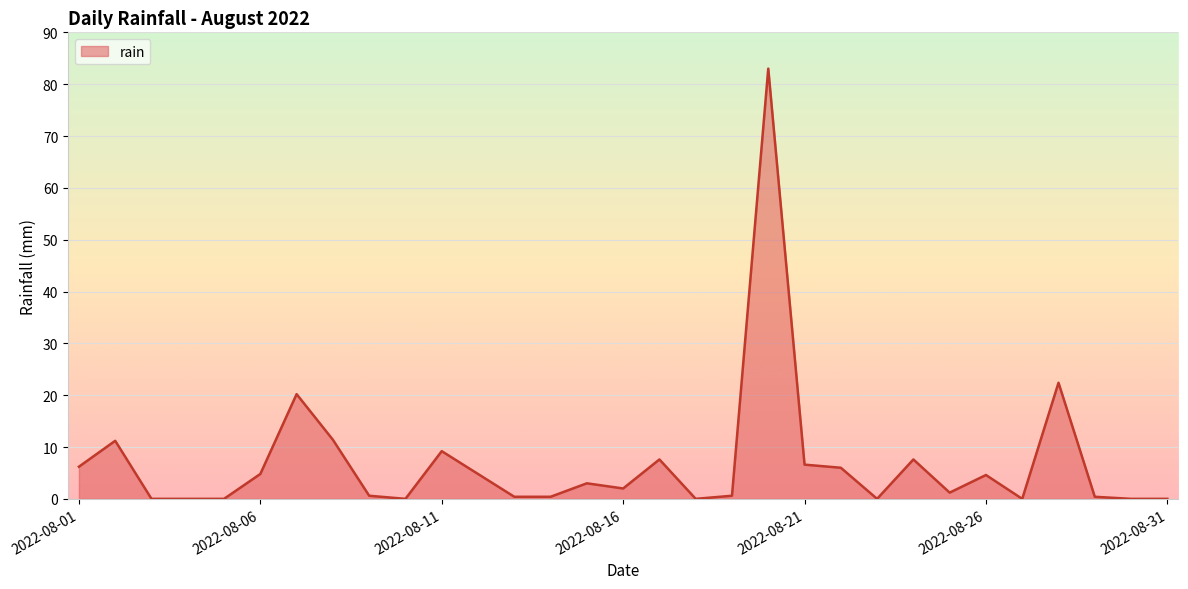

What is the maximum value shown in the chart?

83.0